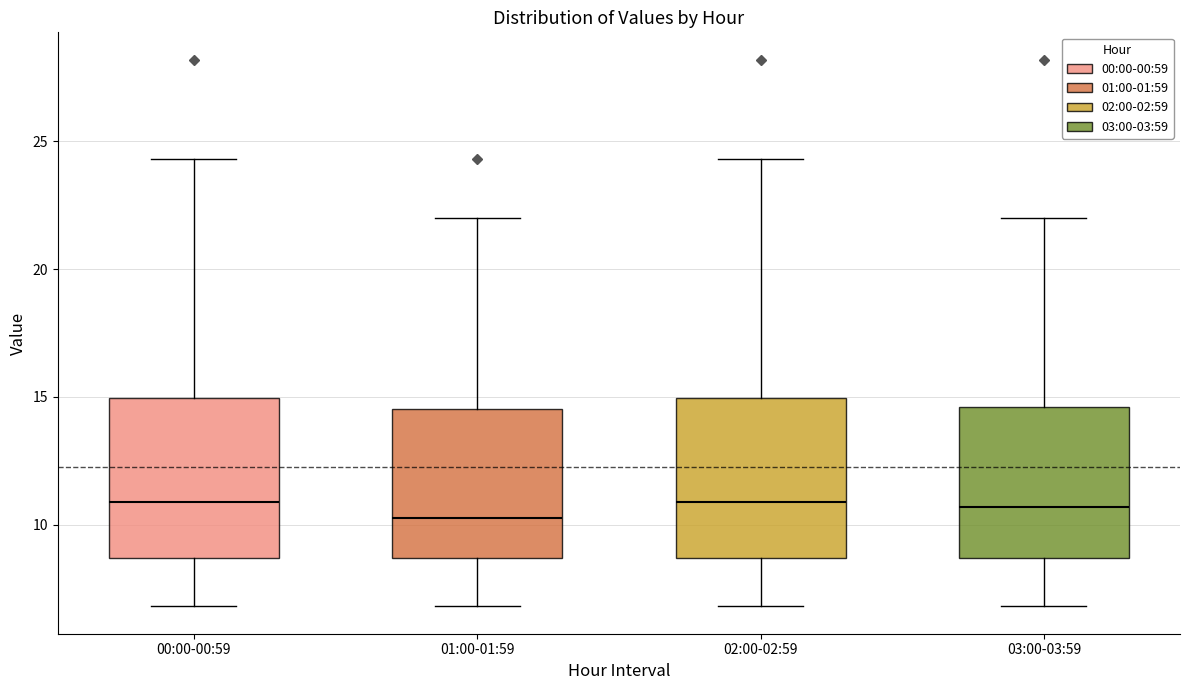

Reading left to right, read every box against the y-axis: the position of its median line, the range the box covers, and the ends of its whiskers. The values are not printed on the chart, so give them approximately, as read against the axis.

00:00-00:59: median 11.0, box 8.5 to 15.0, whiskers 7.0 to 24.5
01:00-01:59: median 10.5, box 8.5 to 14.5, whiskers 7.0 to 22.0
02:00-02:59: median 11.0, box 8.5 to 15.0, whiskers 7.0 to 24.5
03:00-03:59: median 10.5, box 8.5 to 14.5, whiskers 7.0 to 22.0